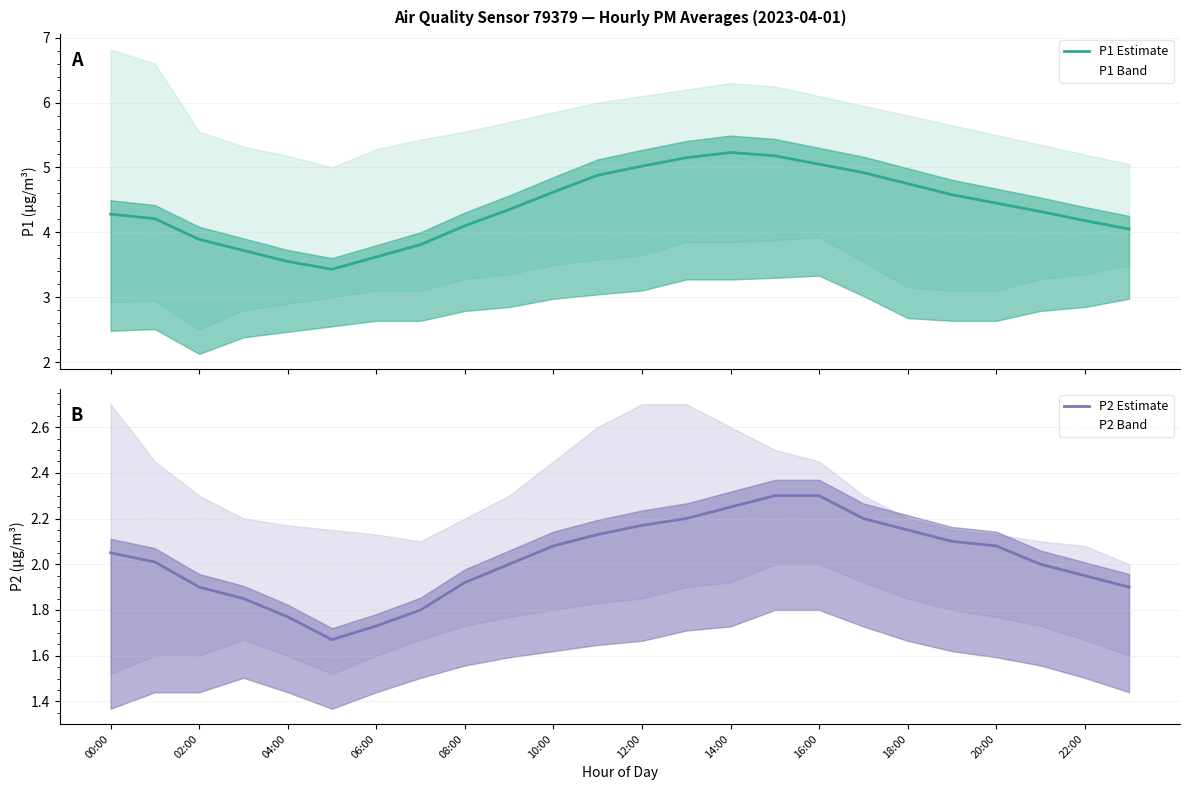

What is the maximum value for P1 Estimate?

5.2